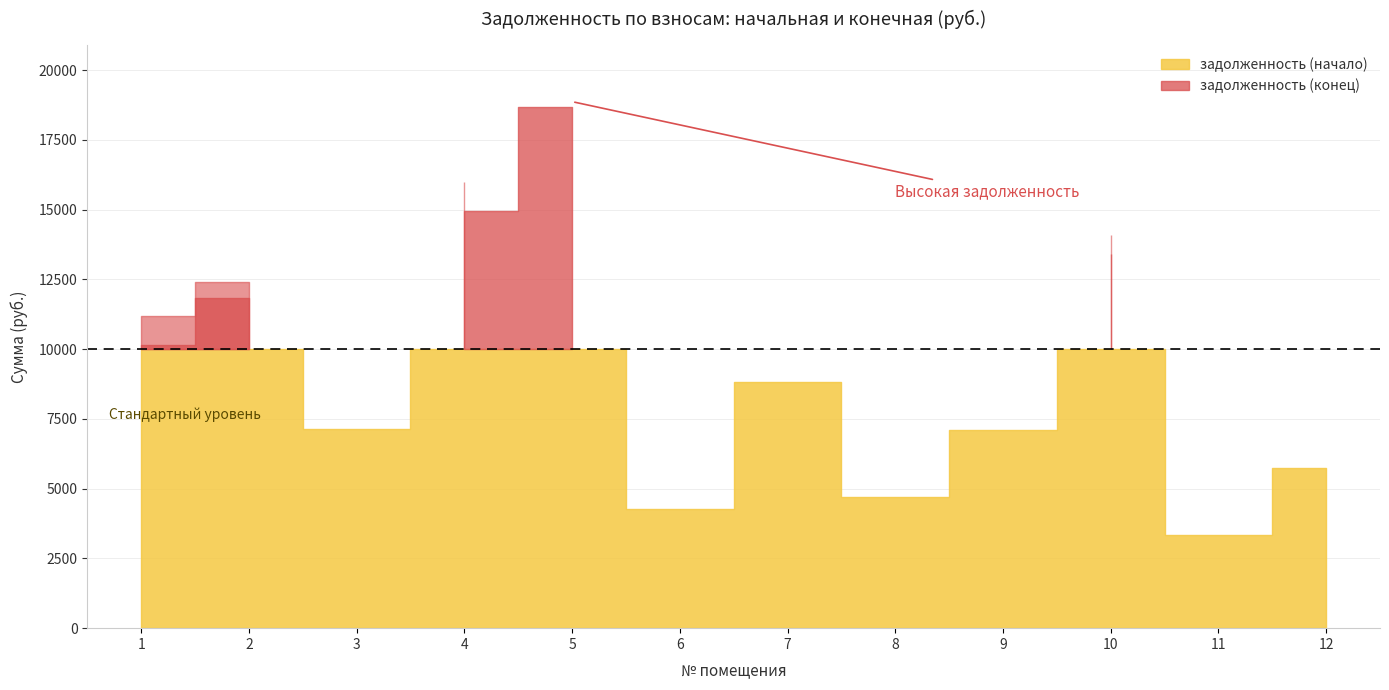

How many lines are shown in the chart?

2